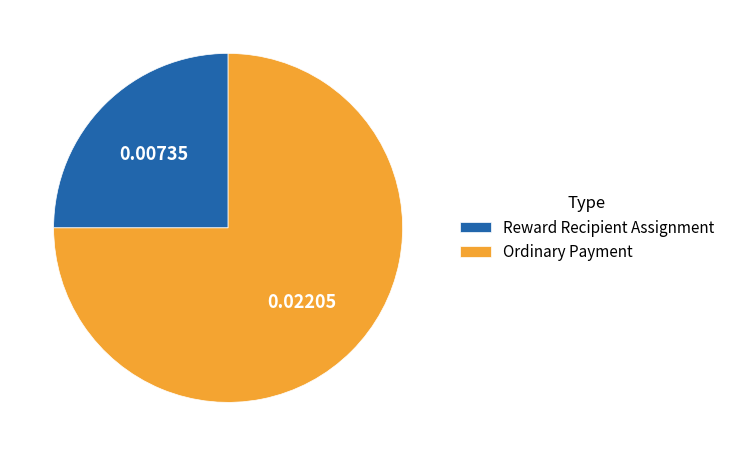

Between Ordinary Payment and Reward Recipient Assignment, which is larger?

Ordinary Payment